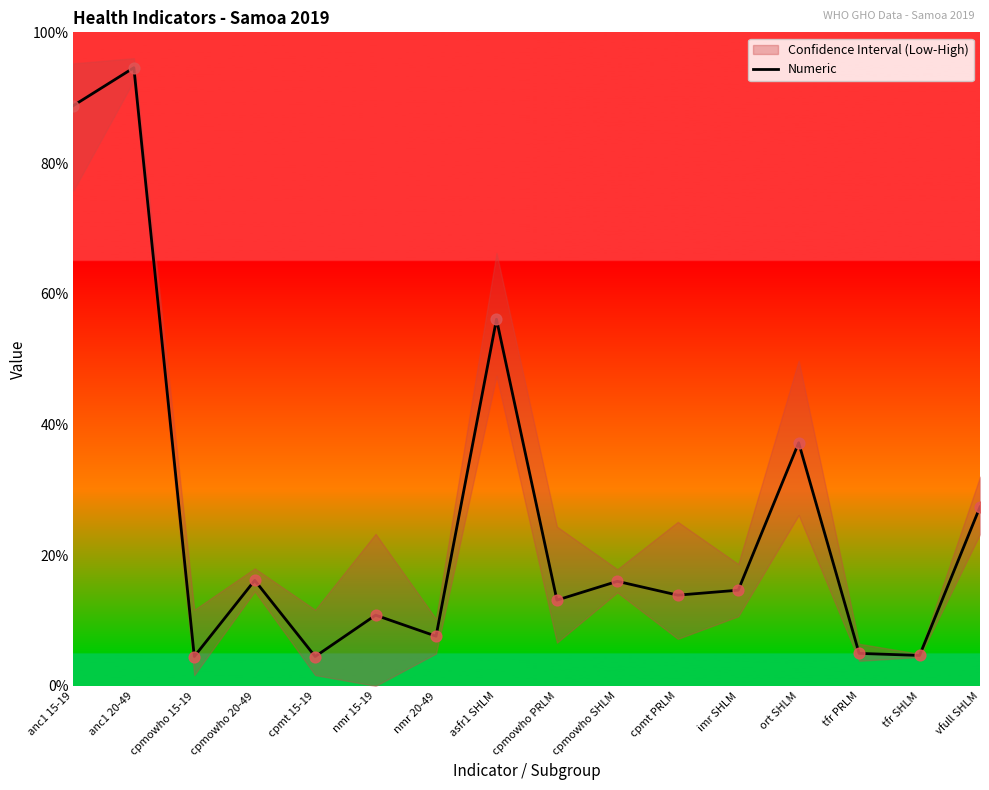

Approximately how many times larger is the value at cpmowho 20-49 compared to tfr PRLM?

3.2